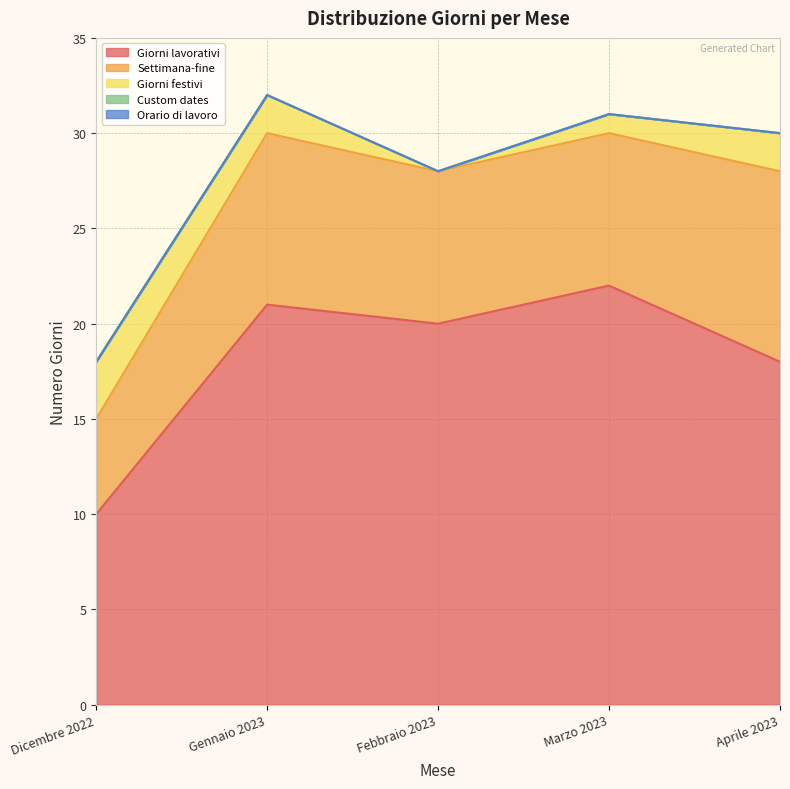

Reading right to left, extract all data points from this chart.

Giorni lavorativi: 18	22	20	21	10
Settimana-fine: 10	8	8	9	5
Giorni festivi: 2	1	0	2	3
Custom dates: 0	0	0	0	0
Orario di lavoro: 0	0	0	0	0